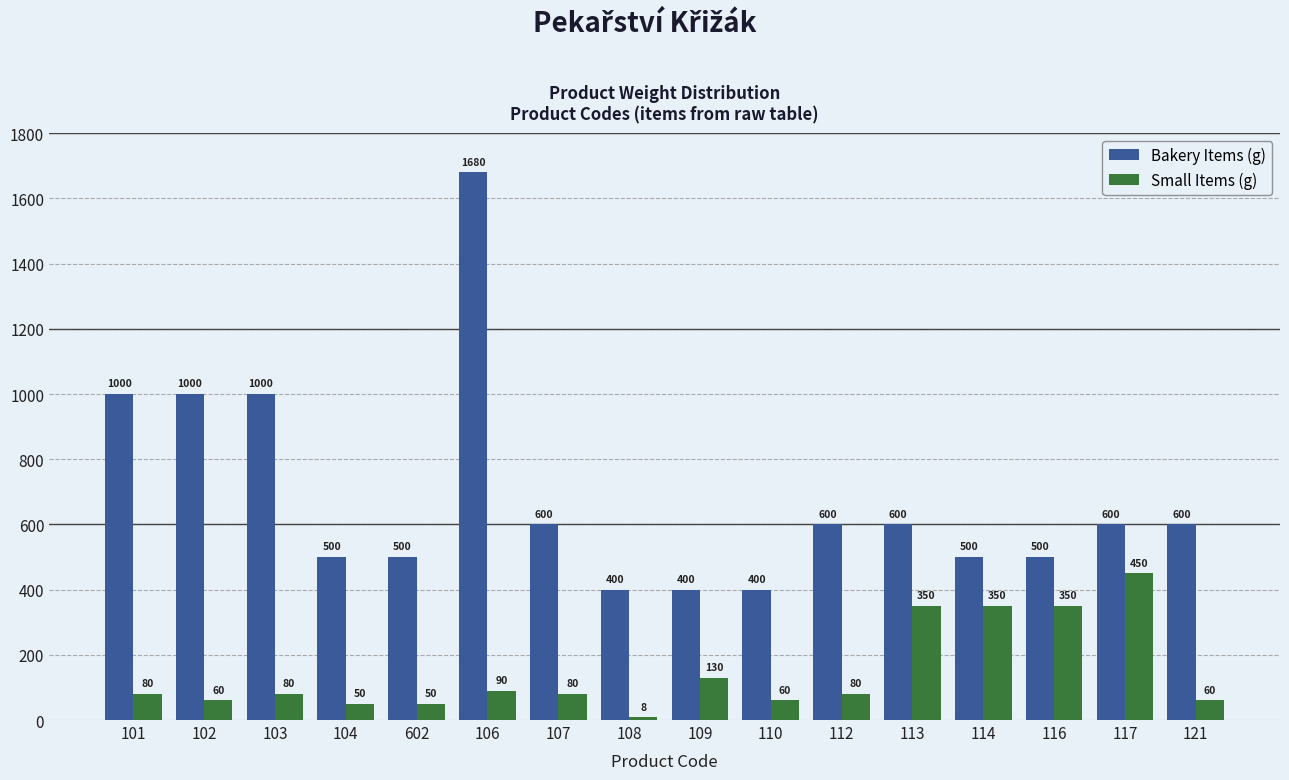

Reading left to right, what are all the values shown in this chart?

Bakery Items (g): 101=1000	102=1000	103=1000	104=500	602=500	106=1680	107=600	108=400	109=400	110=400	112=600	113=600	114=500	116=500	117=600	121=600
Small Items (g): 101=80	102=60	103=80	104=50	602=50	106=90	107=80	108=8	109=130	110=60	112=80	113=350	114=350	116=350	117=450	121=60